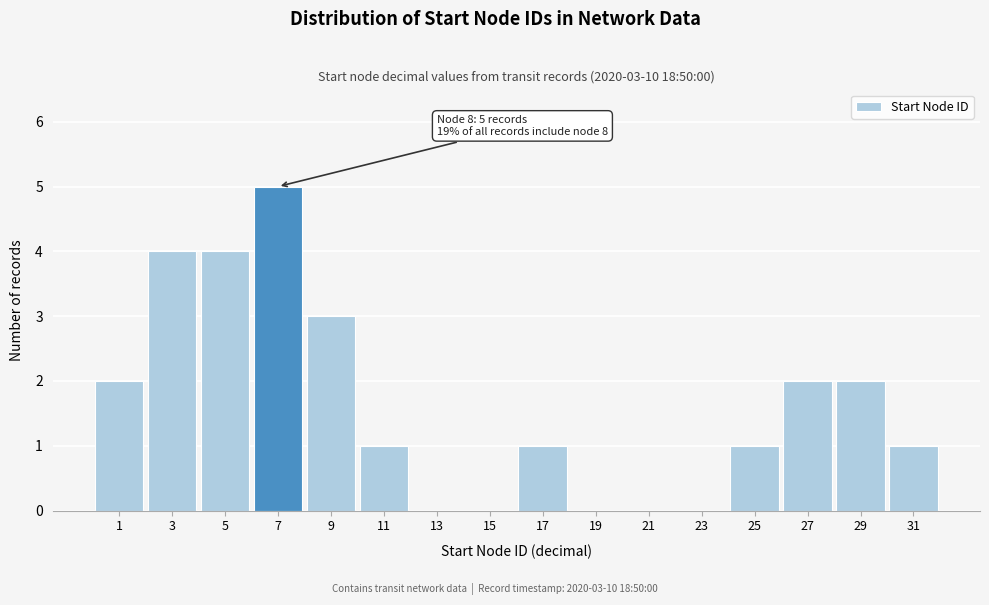

Reading left to right, transcribe all the data shown in this chart.

1=2	3=4	5=4	7=5	9=3	11=1	13=0	15=0	17=1	19=0	21=0	23=0	25=1	27=2	29=2	31=1